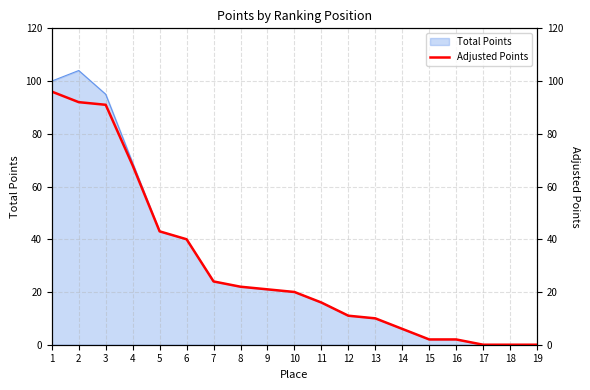

At which label is Total Points closest to 52?

5